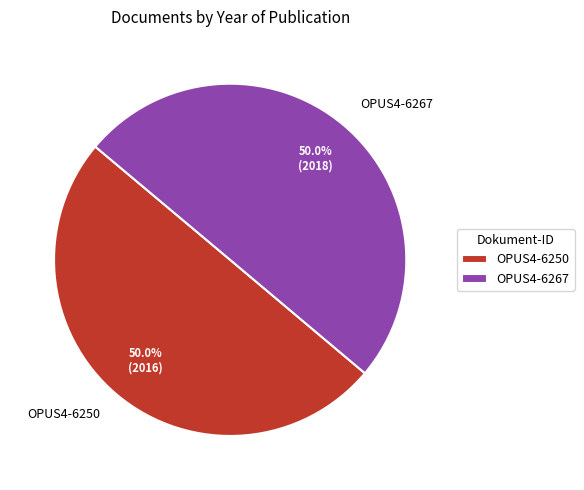

What portion of the pie excludes OPUS4-6250?

50.0%